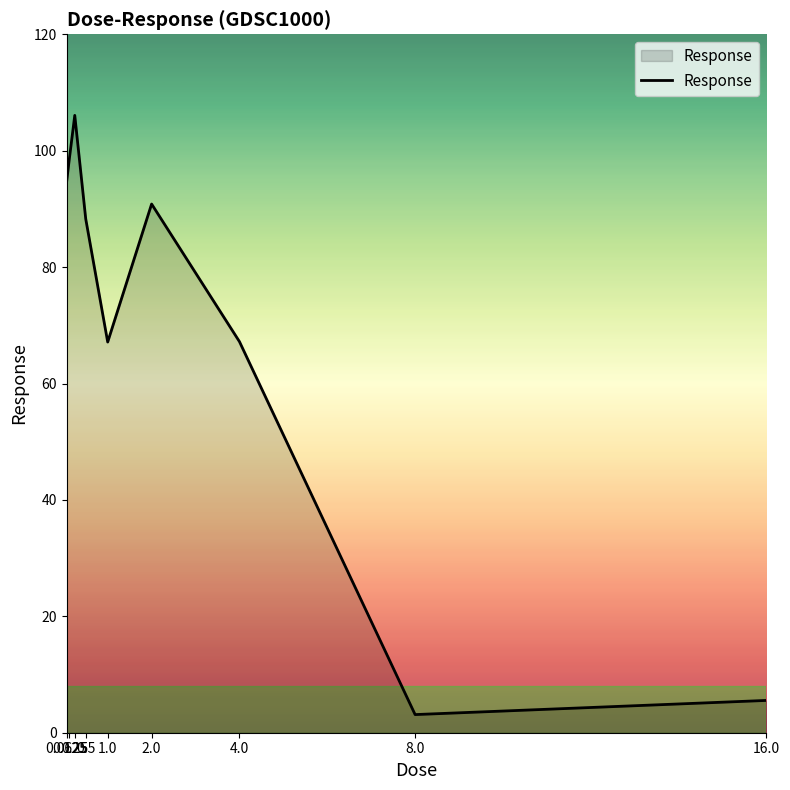

Count the number of values greater than 88.

5